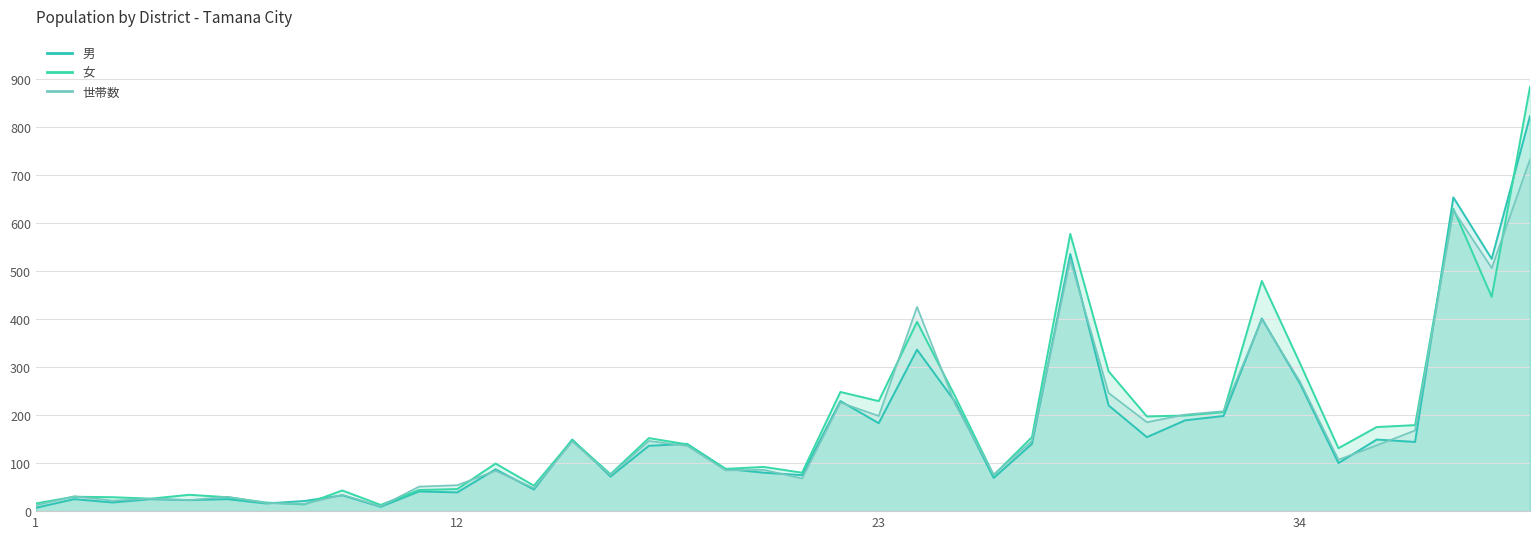

At how many categories does at least one series exceed 387?

6